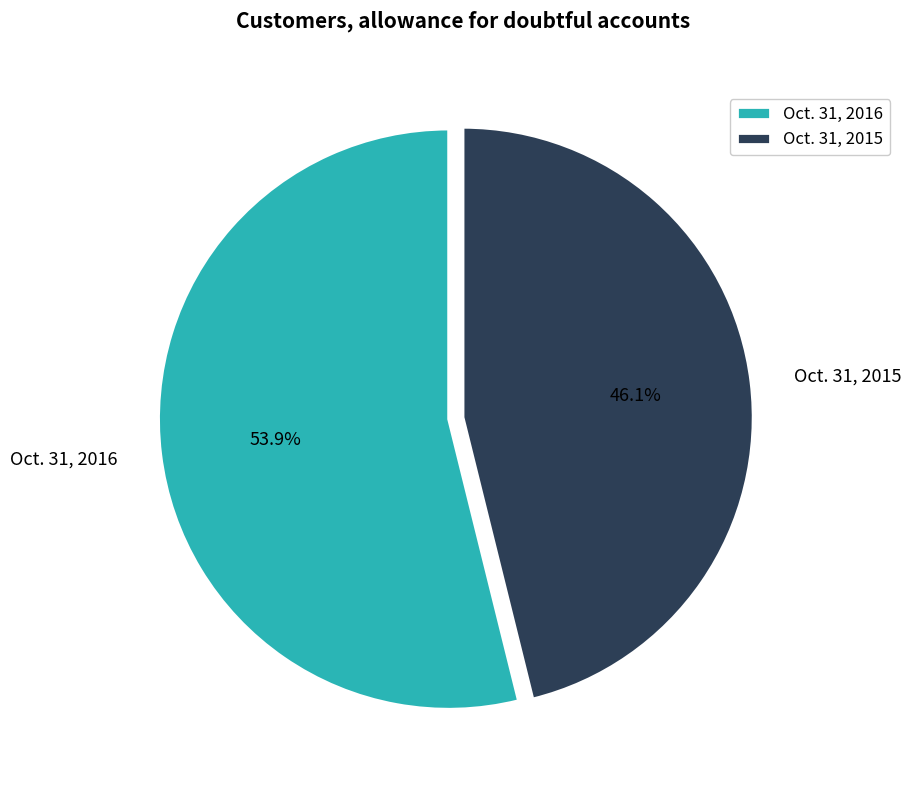

Does Oct. 31, 2015 represent more than half of the total?

No